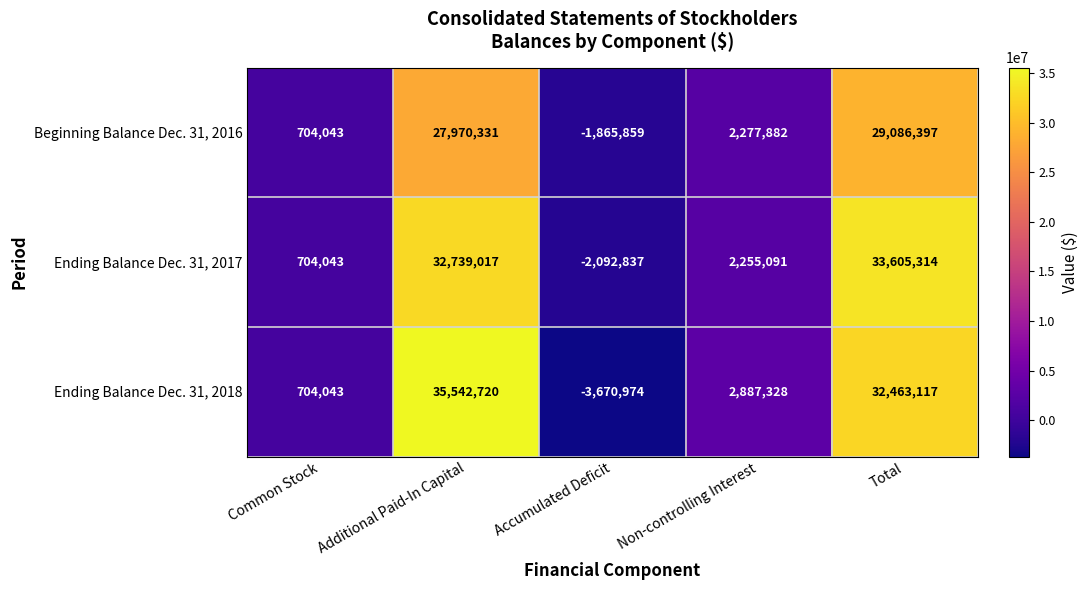

The value of Ending Balance Dec. 31, 2017 at Common Stock is 704043. True or false?

True